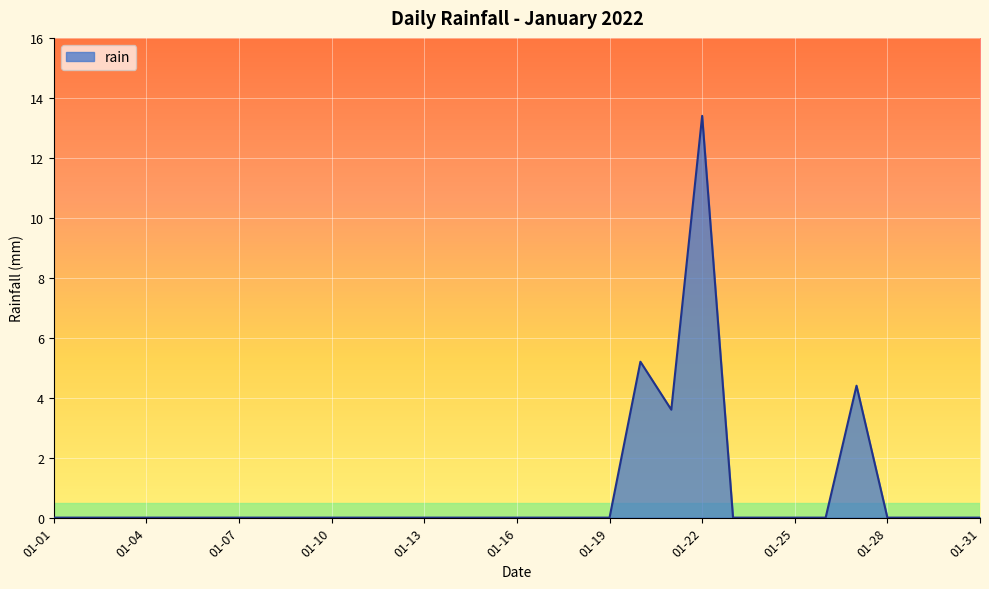

What is the difference between the maximum and minimum values?

13.4